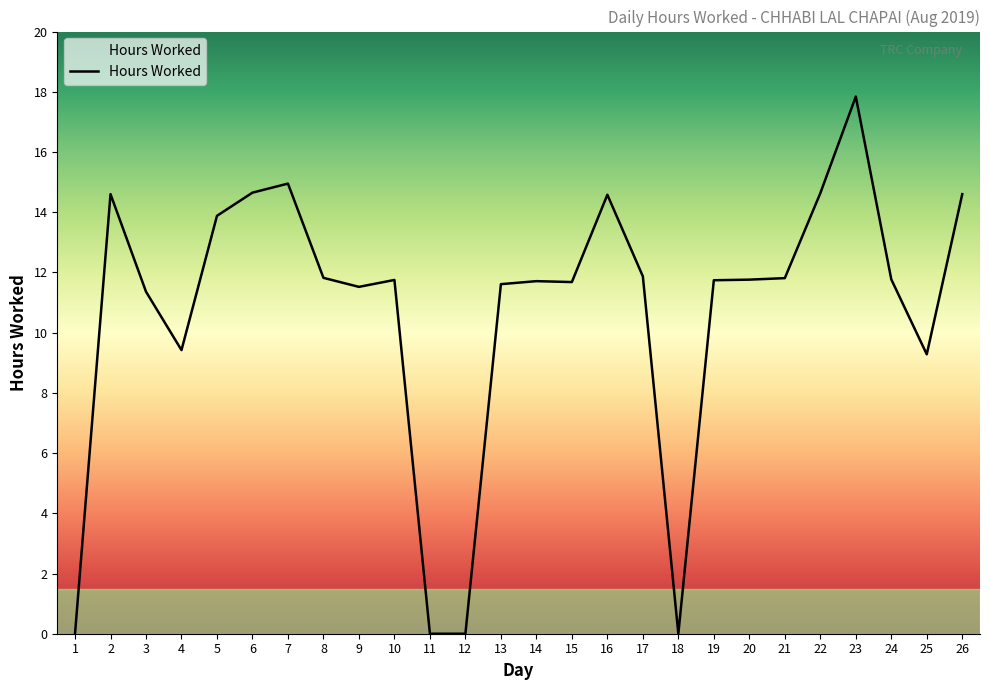

True or false: the data shows 4.7 at 26.

False